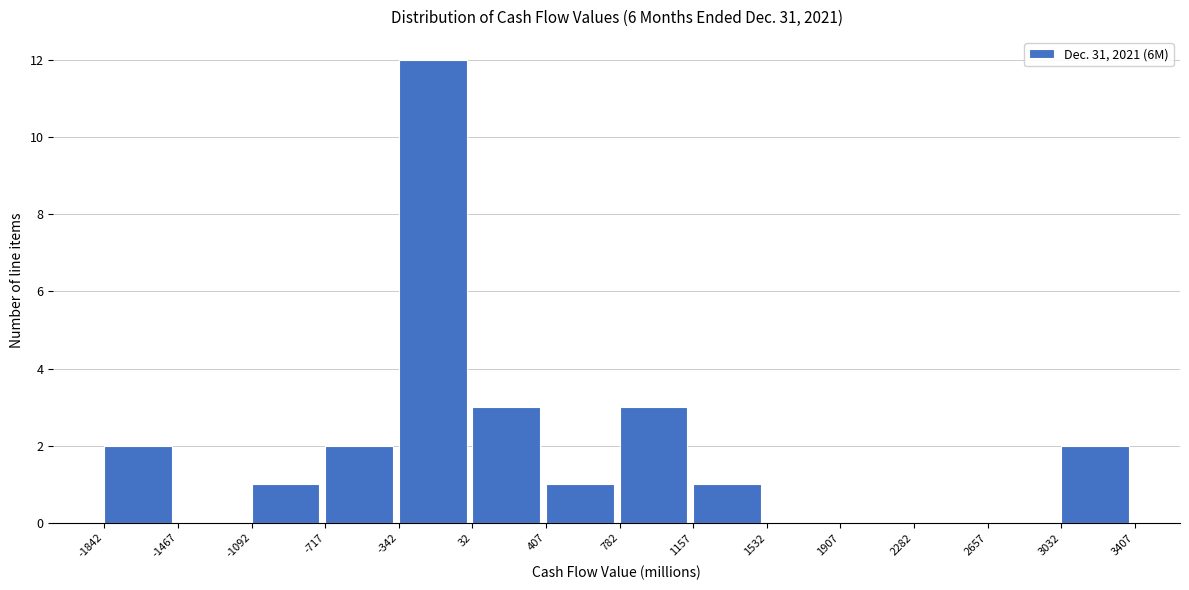

Reading left to right, transcribe this chart: for each bar, give the range it covers on the x-axis and its height. The values are not printed on the chart, so give them approximately, as read against the axis.

-1842 to -1467: 2
-1467 to -1092: 0
-1092 to -717: 1
-717 to -342: 2
-342 to 32: 12
32 to 407: 3
407 to 782: 1
782 to 1157: 3
1157 to 1532: 1
1532 to 1907: 0
1907 to 2282: 0
2282 to 2657: 0
2657 to 3032: 0
3032 to 3407: 2